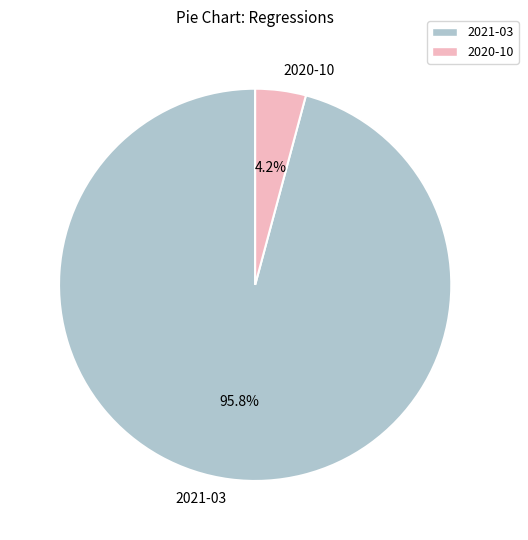

The 2020-10 slice represents 4% of the pie. True or false?

True